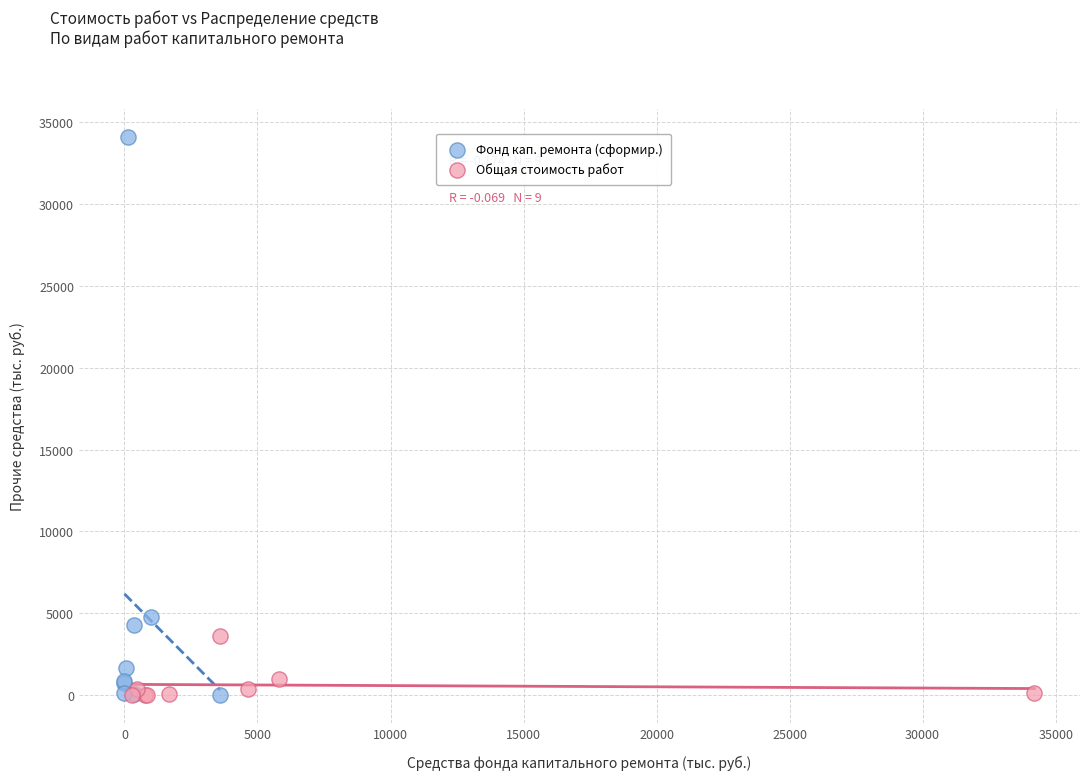

Which series reaches the maximum Y coordinate?

Фонд кап. ремонта (сформир.)